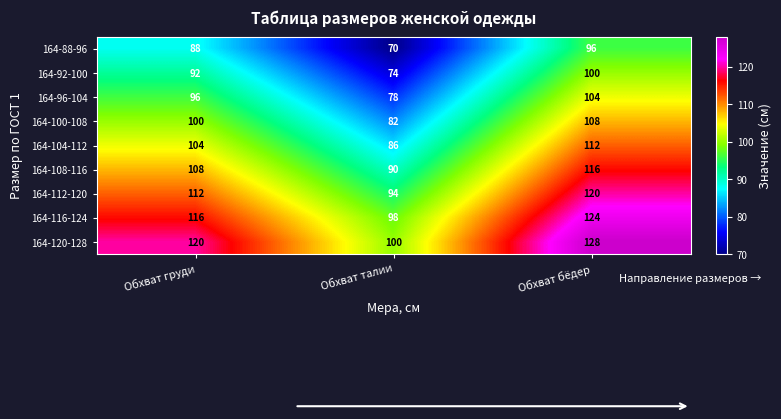

Reading right to left, transcribe all the data shown in this chart.

164-88-96: Обхват бёдер=96	Обхват талии=70	Обхват груди=88
164-92-100: Обхват бёдер=100	Обхват талии=74	Обхват груди=92
164-96-104: Обхват бёдер=104	Обхват талии=78	Обхват груди=96
164-100-108: Обхват бёдер=108	Обхват талии=82	Обхват груди=100
164-104-112: Обхват бёдер=112	Обхват талии=86	Обхват груди=104
164-108-116: Обхват бёдер=116	Обхват талии=90	Обхват груди=108
164-112-120: Обхват бёдер=120	Обхват талии=94	Обхват груди=112
164-116-124: Обхват бёдер=124	Обхват талии=98	Обхват груди=116
164-120-128: Обхват бёдер=128	Обхват талии=100	Обхват груди=120